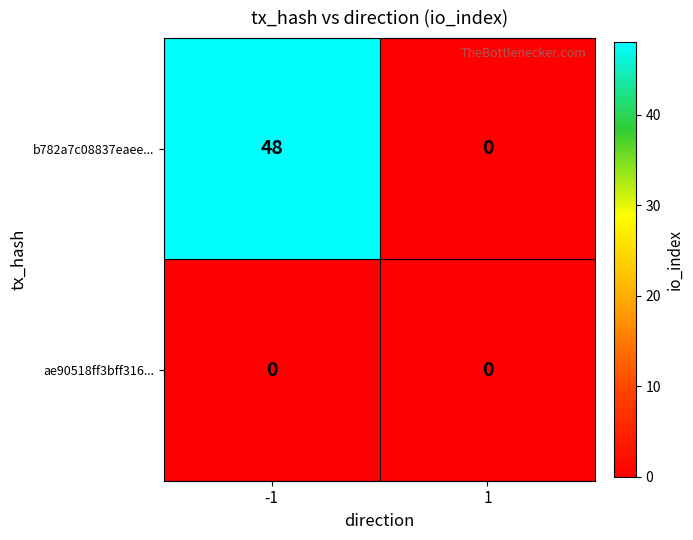

The b782a7c08837eaee... series shows 0 at 1. True or false?

True